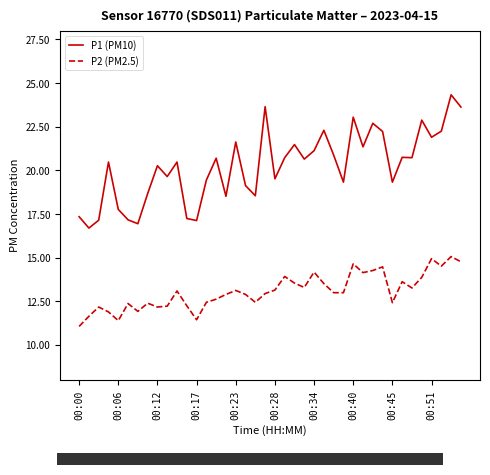

Which series has the largest total across all categories?

P1 (PM10)